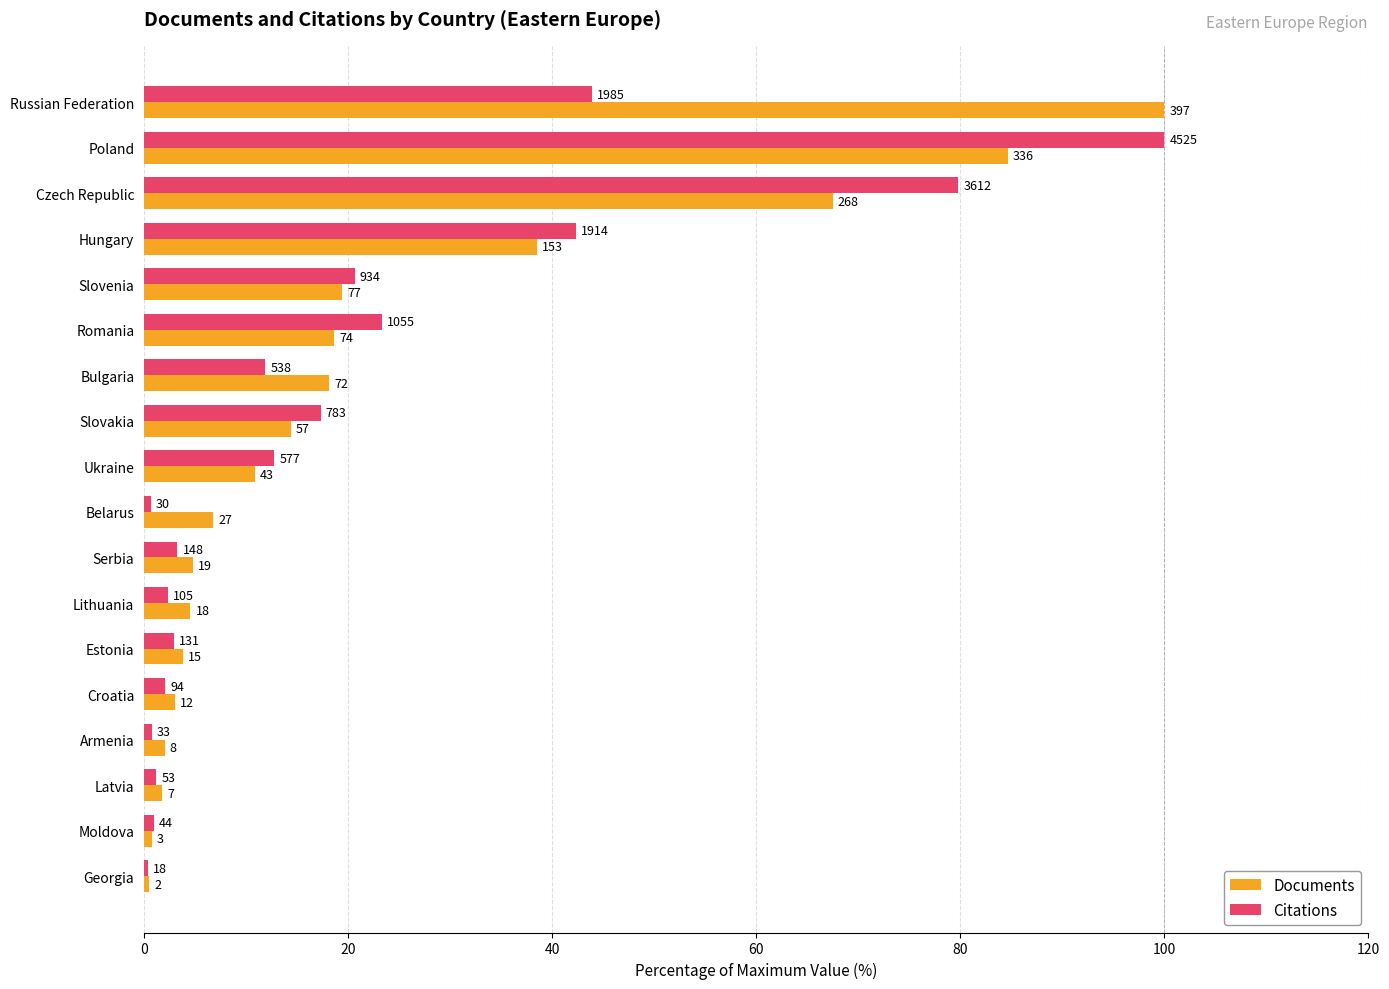

Reading left to right, list all the values displayed in this chart.

Documents: 100.0	84.6	67.5	38.5	19.4	18.6	18.1	14.4	10.8	6.8	4.8	4.5	3.8	3.0	2.0	1.8	0.8	0.5
Citations: 43.9	100.0	79.8	42.3	20.6	23.3	11.9	17.3	12.8	0.7	3.3	2.3	2.9	2.1	0.7	1.2	1.0	0.4